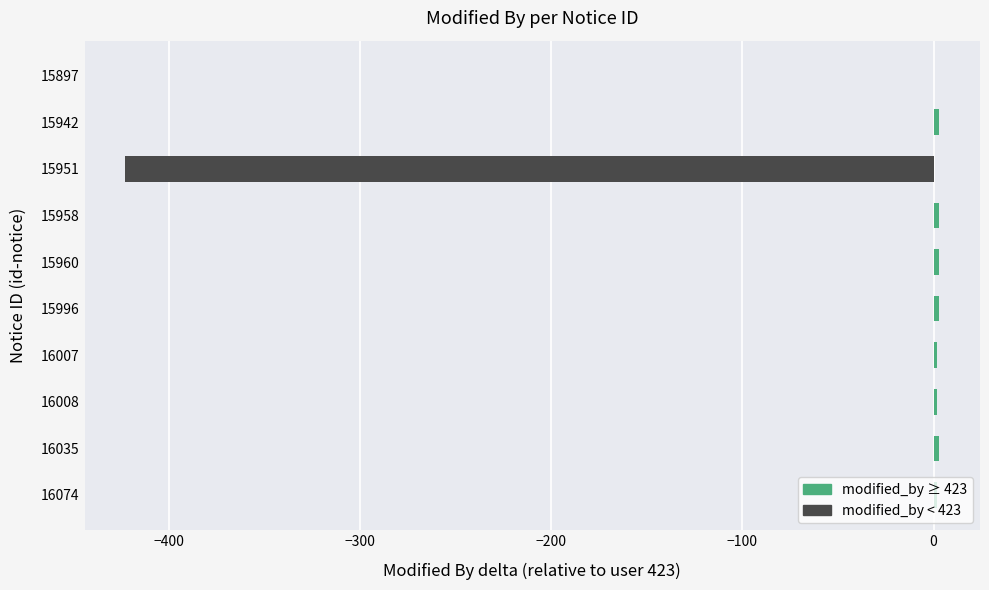

What is the sum of all values?

-402